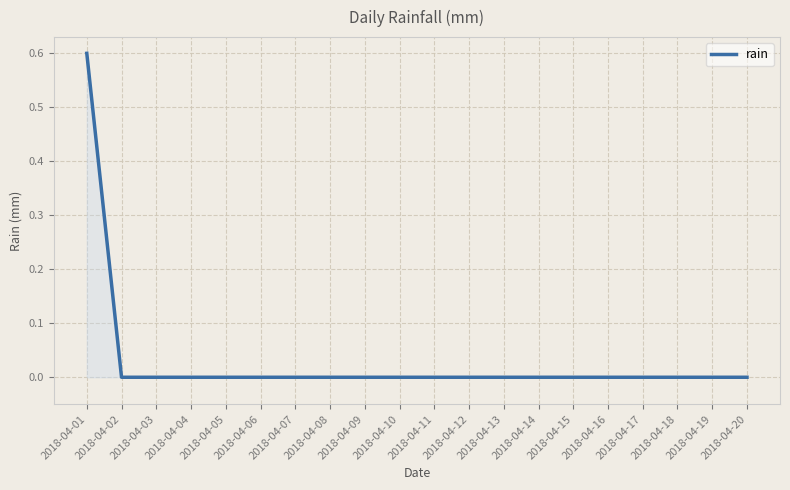

Reading right to left, list all the values displayed in this chart.

0.0	0.0	0.0	0.0	0.0	0.0	0.0	0.0	0.0	0.0	0.0	0.0	0.0	0.0	0.0	0.0	0.0	0.0	0.0	0.6